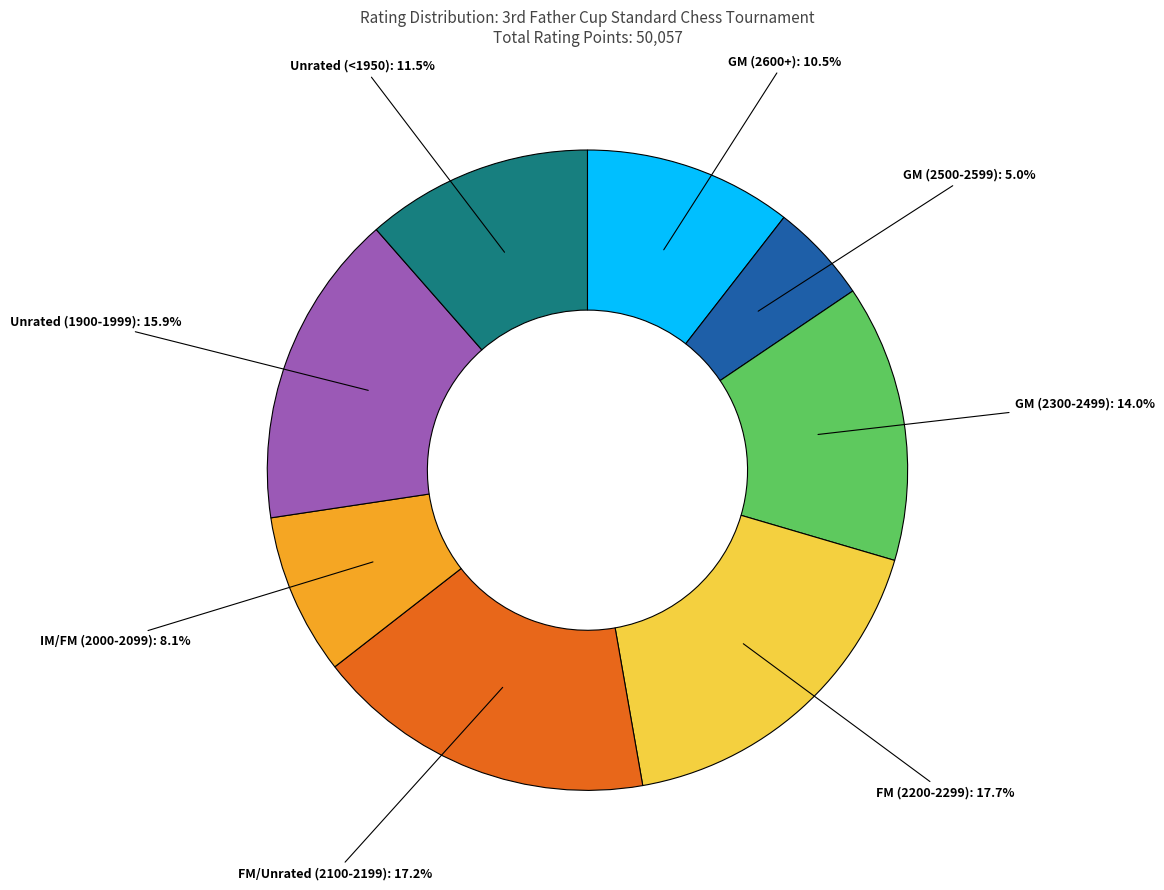

Which has a higher value, IM/FM (2000-2099) or FM/Unrated (2100-2199)?

FM/Unrated (2100-2199)